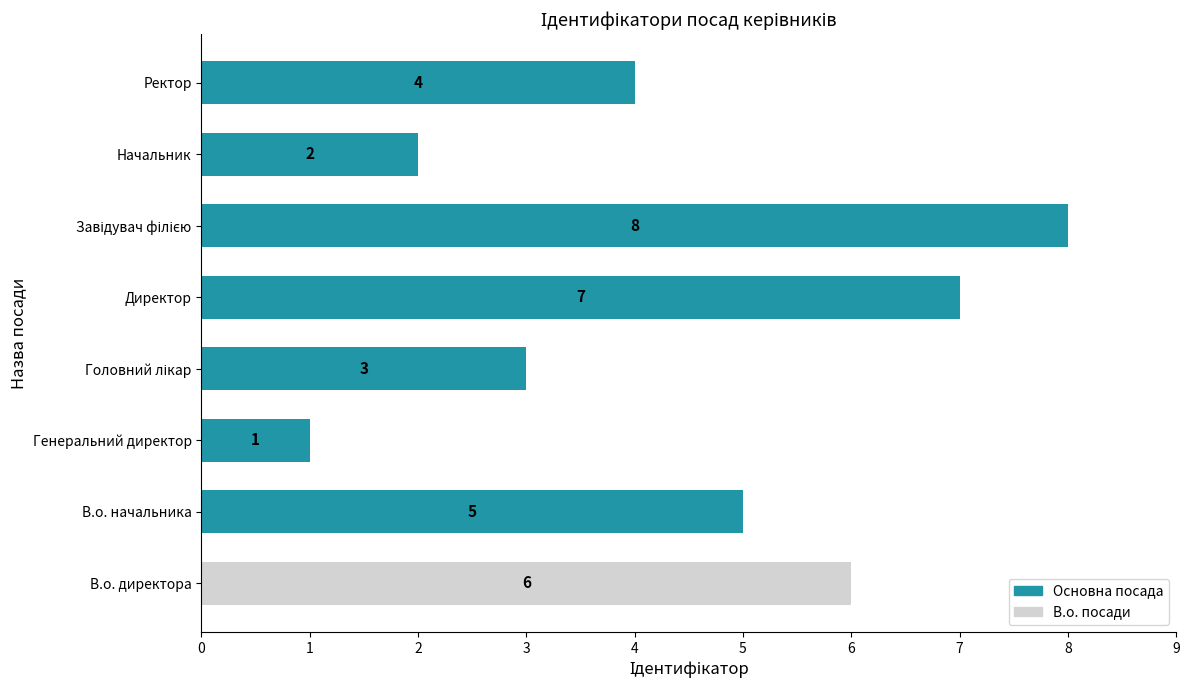

Which has a higher value, Директор or В.о. директора?

Директор